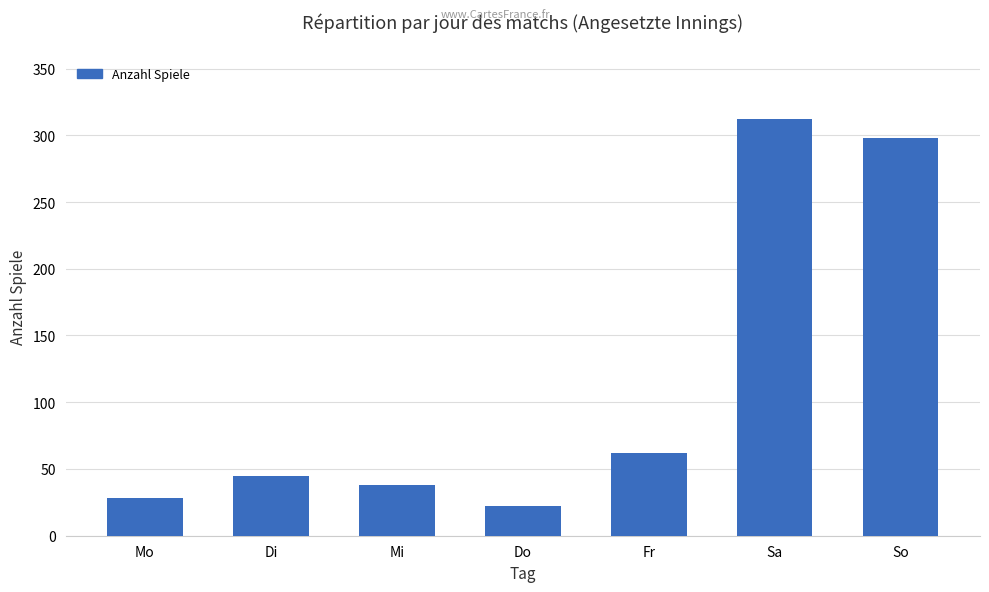

What is the value of the 6th bar from the left?

312